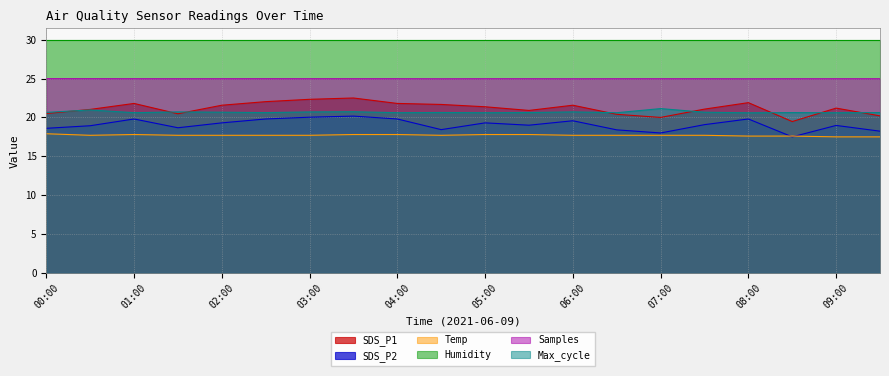

What is the greatest value displayed?

30.0